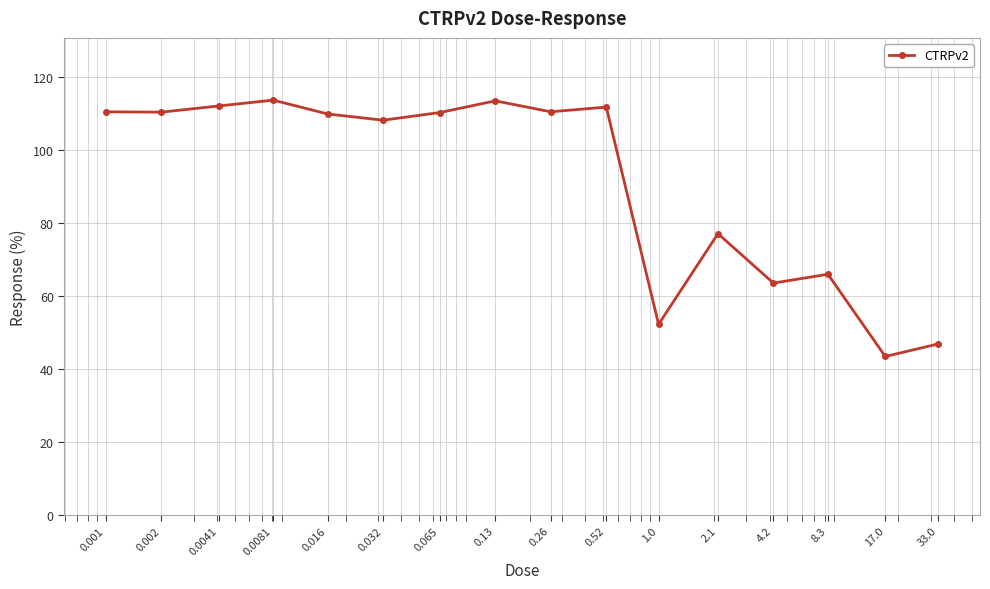

What is the maximum value shown in the chart?

113.7